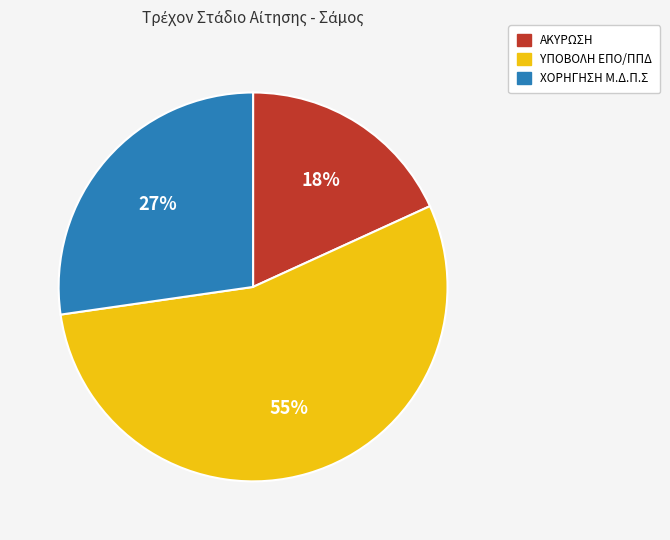

To the nearest percent, what is the average slice percentage?

33%